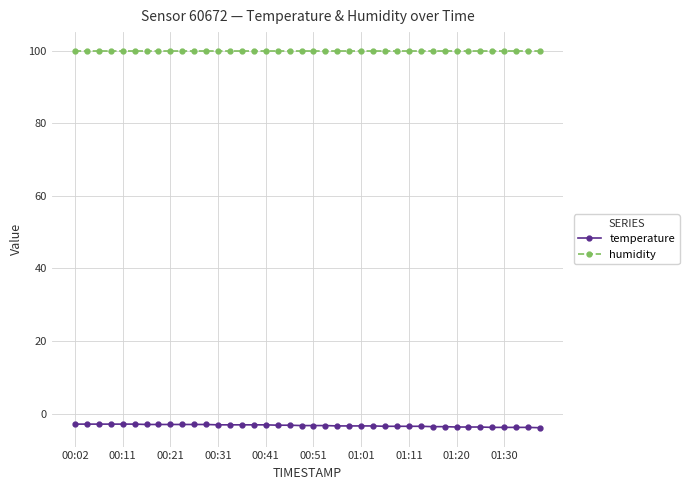

Rank the series by their maximum value, from highest to lowest.

humidity, temperature